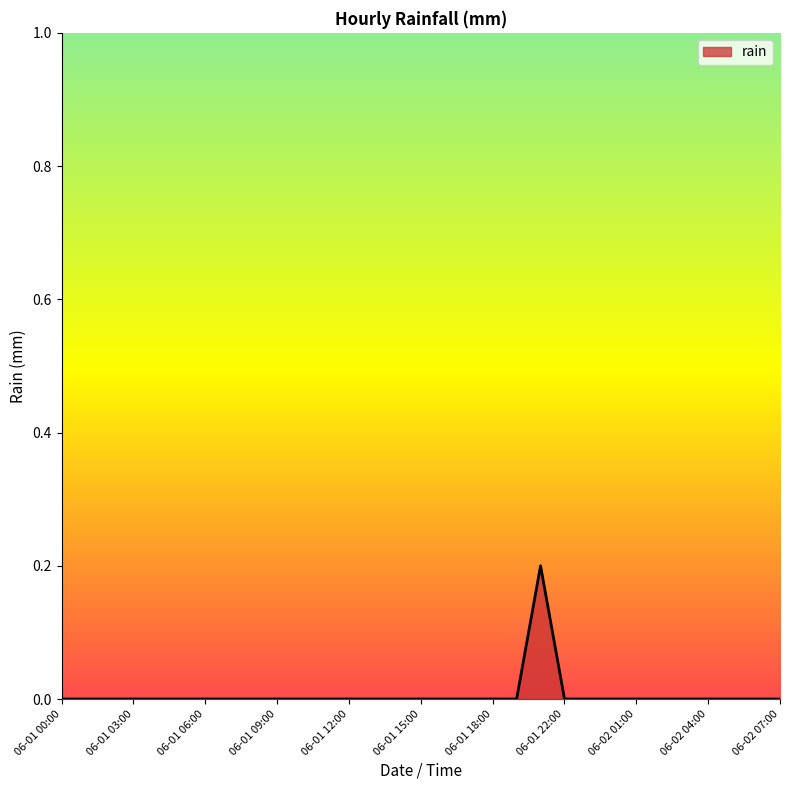

List the labels in order of value, smallest first.

06-01 00:00, 06-01 01:00, 06-01 02:00, 06-01 03:00, 06-01 04:00, 06-01 05:00, 06-01 06:00, 06-01 07:00, 06-01 08:00, 06-01 09:00, 06-01 10:00, 06-01 11:00, 06-01 12:00, 06-01 13:00, 06-01 14:00, 06-01 15:00, 06-01 16:00, 06-01 17:00, 06-01 18:00, 06-01 19:00, 06-01 22:00, 06-01 23:00, 06-02 00:00, 06-02 01:00, 06-02 02:00, 06-02 03:00, 06-02 04:00, 06-02 05:00, 06-02 06:00, 06-02 07:00, 06-01 21:00